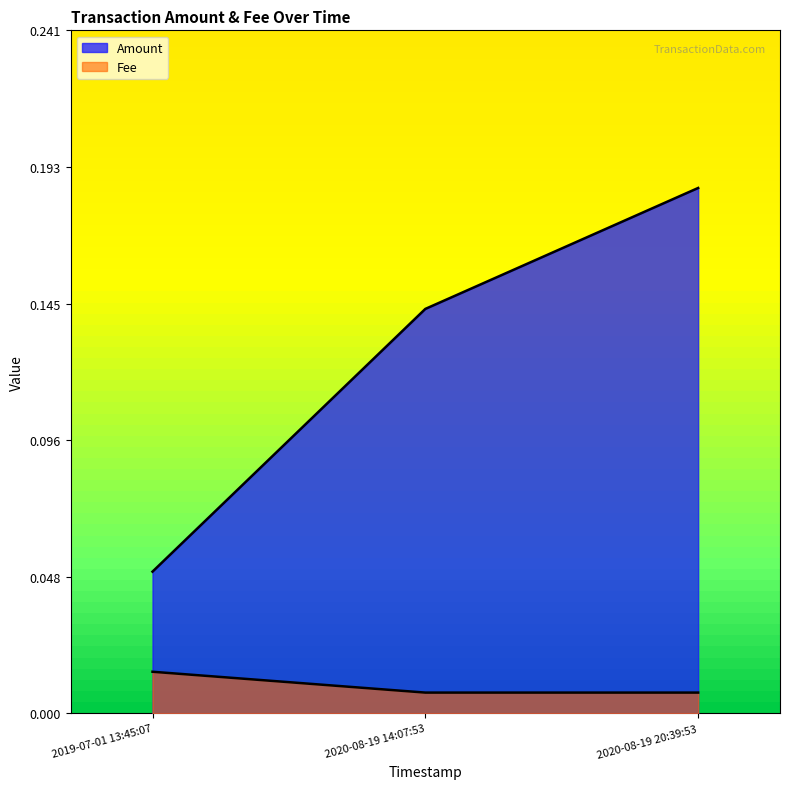

What is the value of the Amount point at the 3rd from the left?

0.2